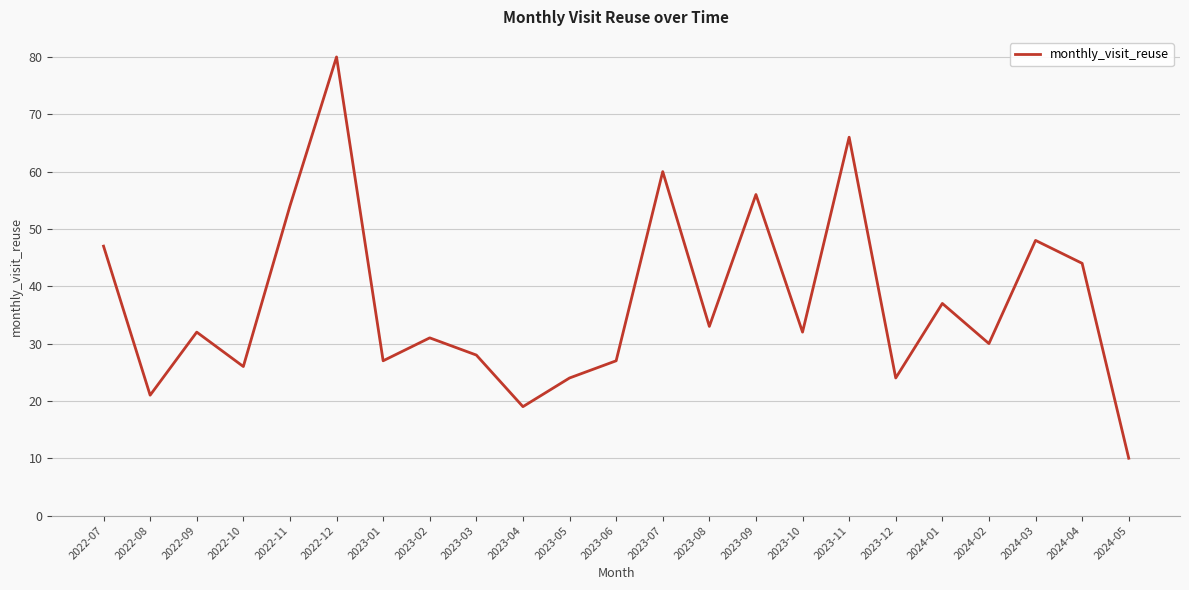

At which category does the data reach its first local valley?

2022-08